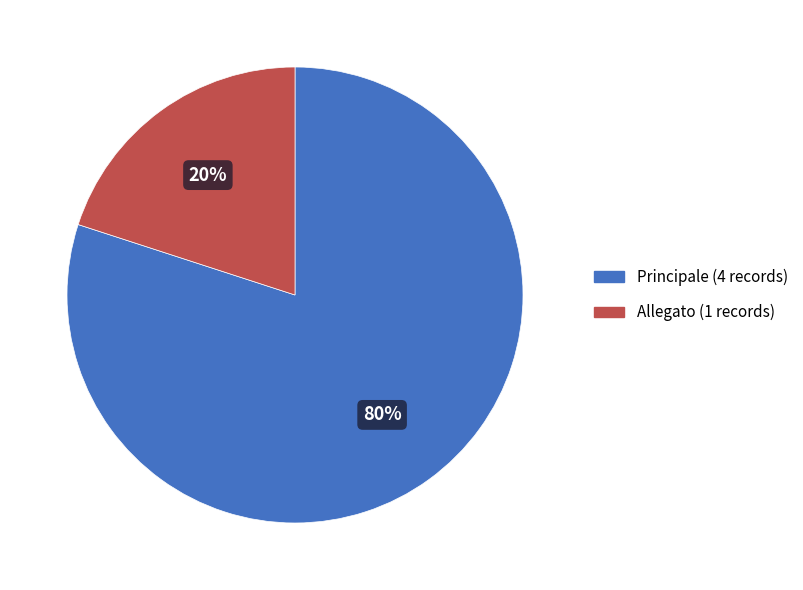

The Allegato slice represents 20% of the pie. True or false?

True